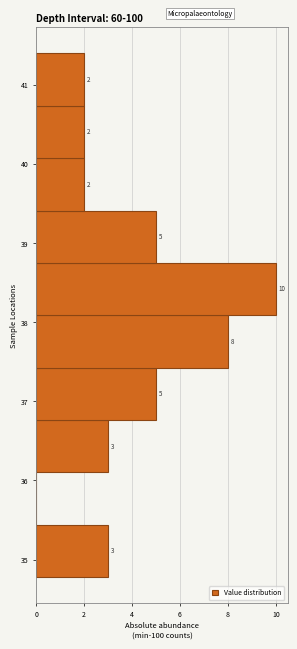

Over which range of the y-axis is the bar longest?

38.1 to 38.8